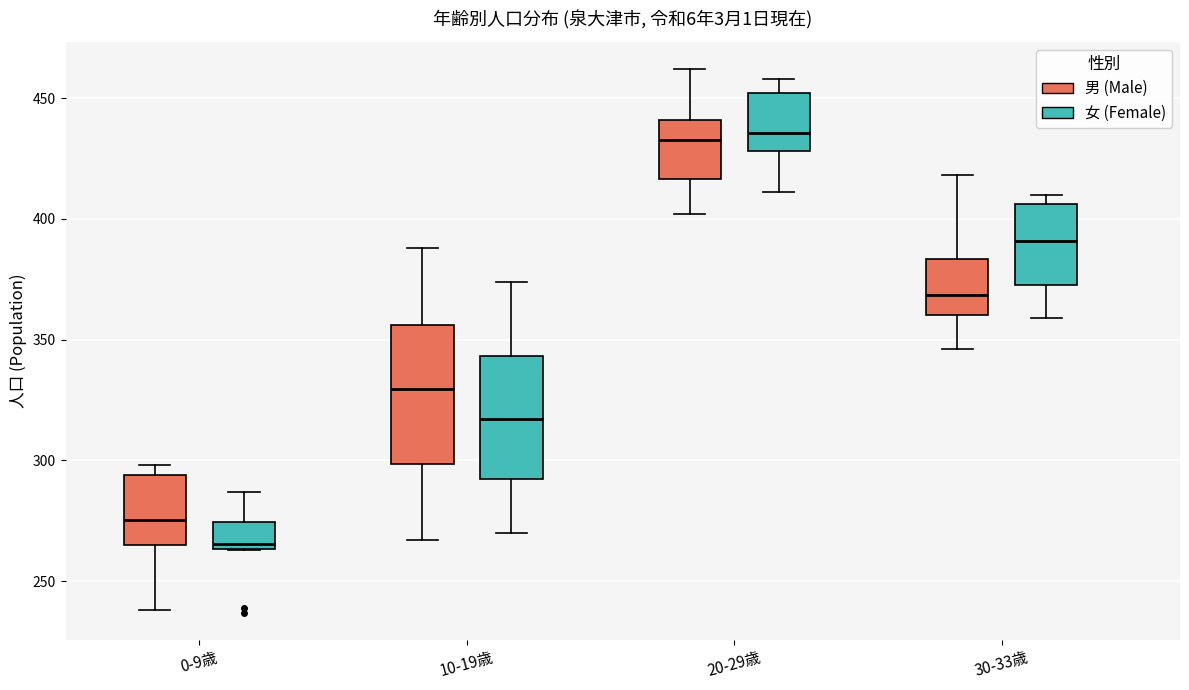

Which box has the lowest median line?

0-9歳 (女 (Female))